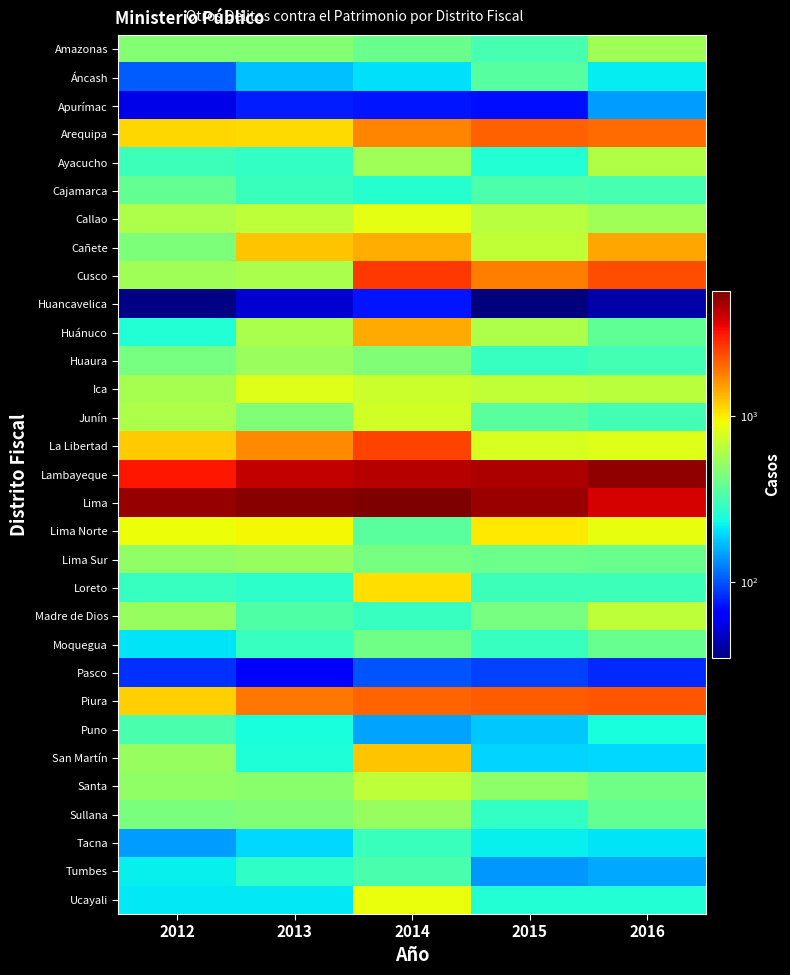

Which series changed the most between 2014 and 2015?

La Libertad